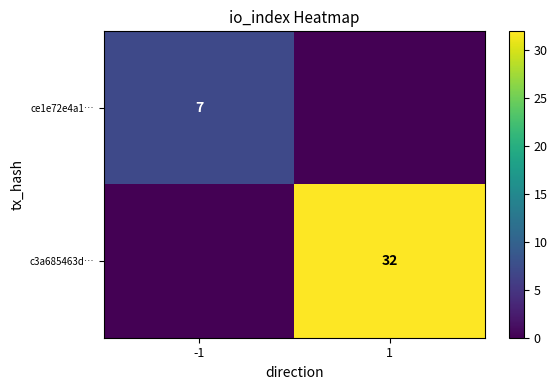

True or false: ce1e72e4a1… has a value of 4 at -1.

False